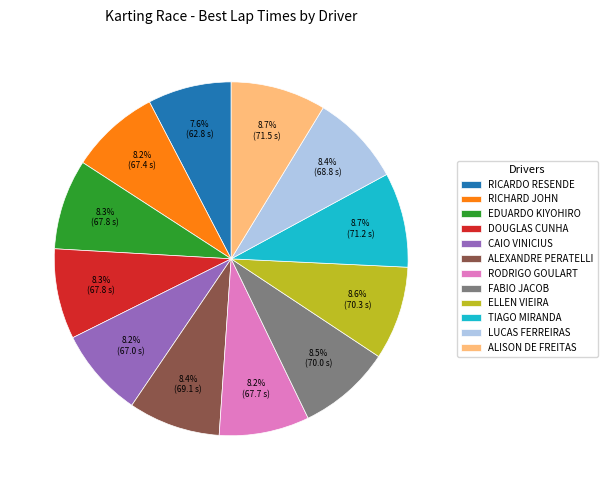

How many segments does this pie chart have?

12